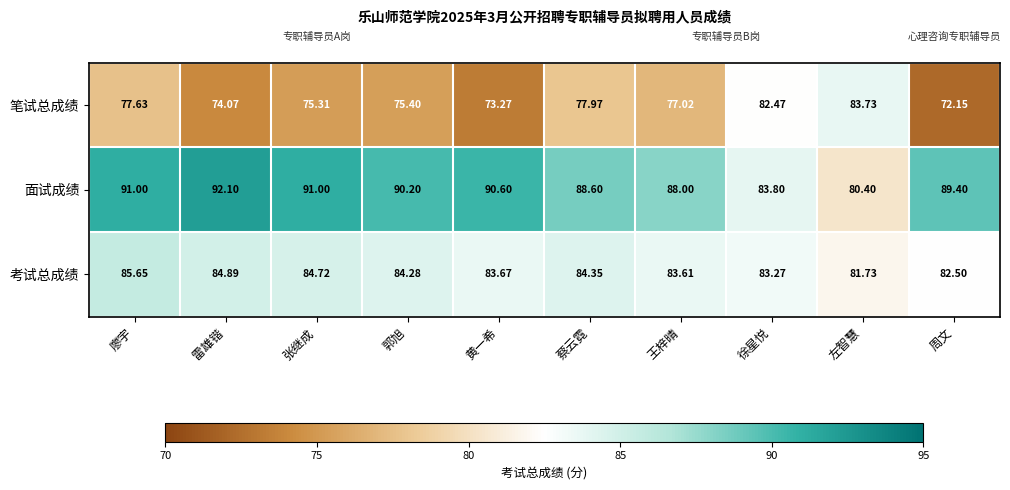

Which category has the highest value in the 考试总成绩 series?

廖宇